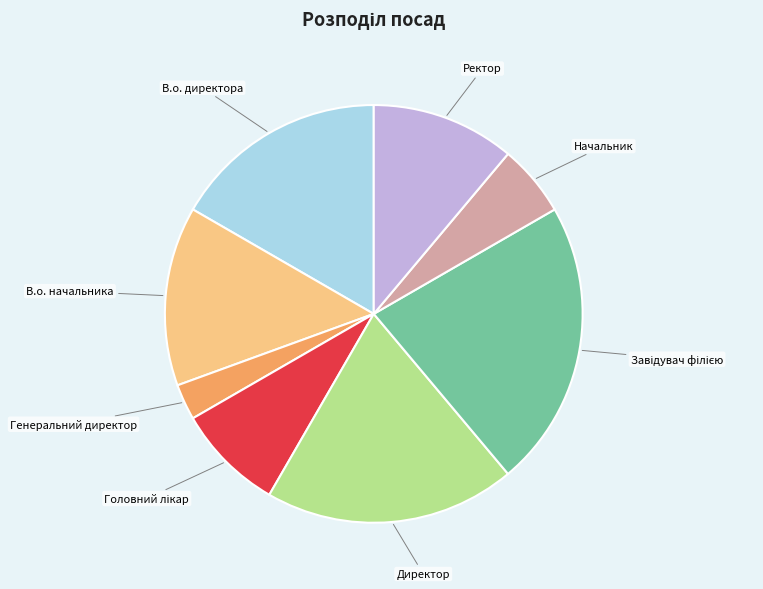

Which slice is the smallest?

Генеральний директор